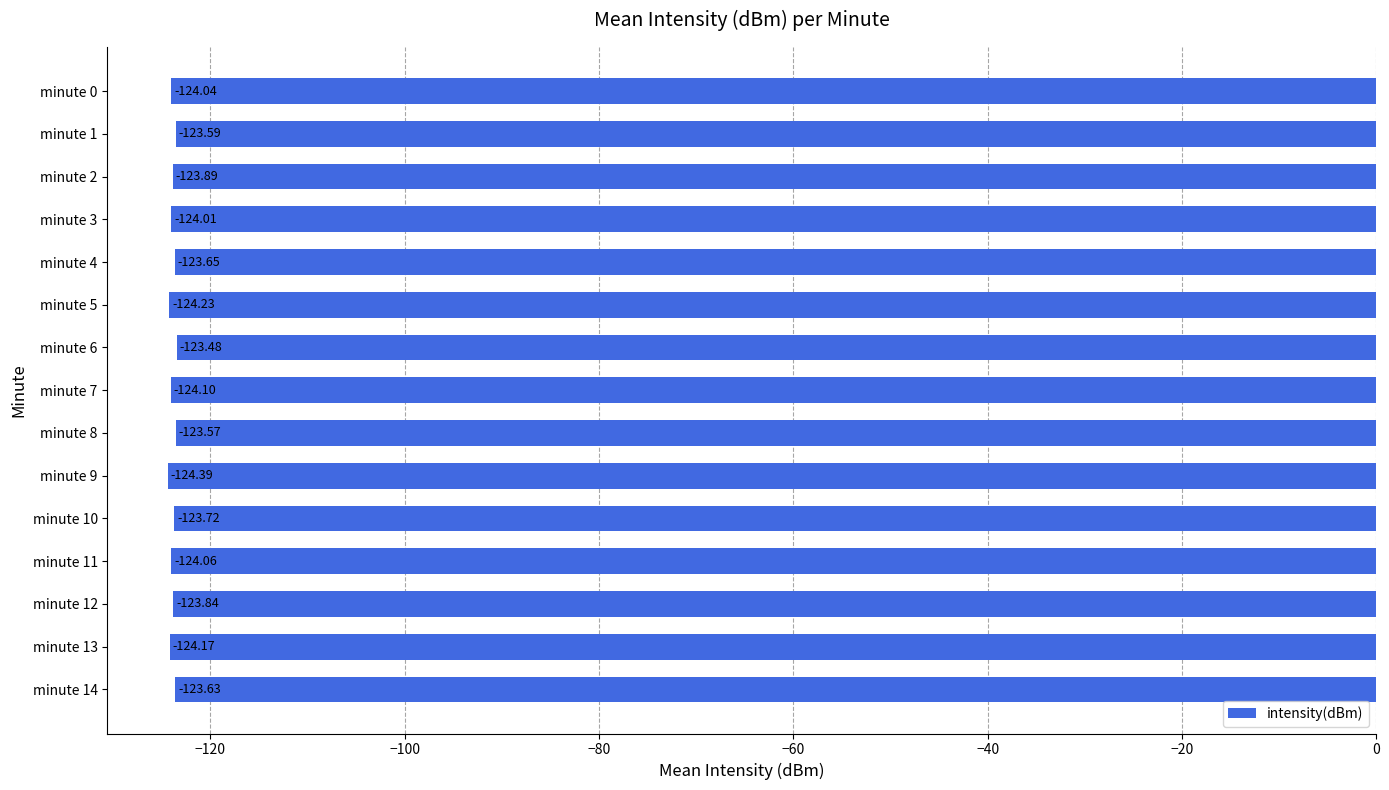

What is the change in value from minute 1 to minute 5?

-0.6